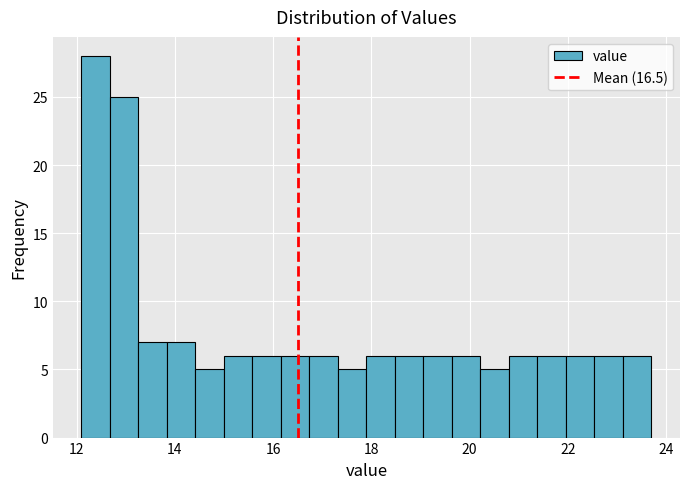

Around what value on the x-axis is the tallest bar? Give the approximate position of its centre, as read against the axis.

12.4